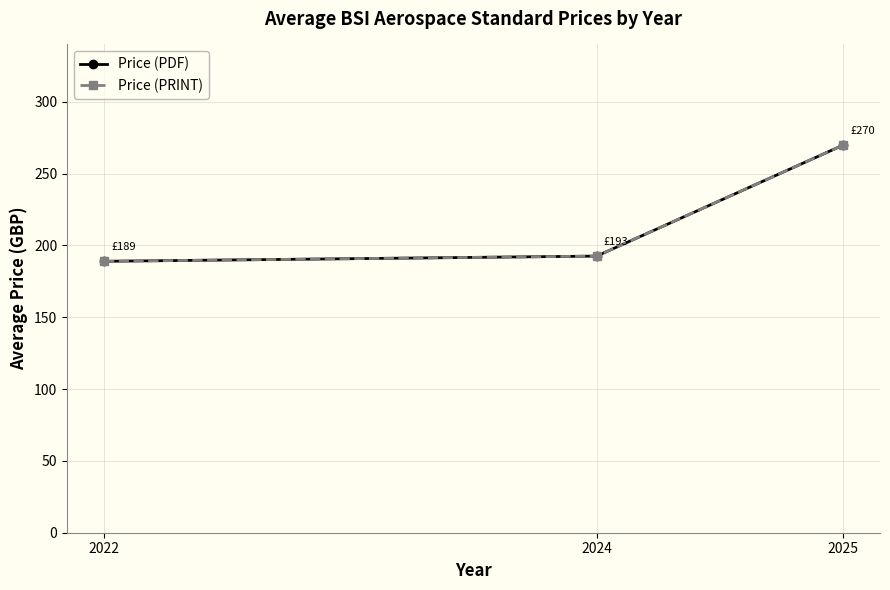

What is the difference between the second highest and minimum values in the Price (PDF) series?

3.6